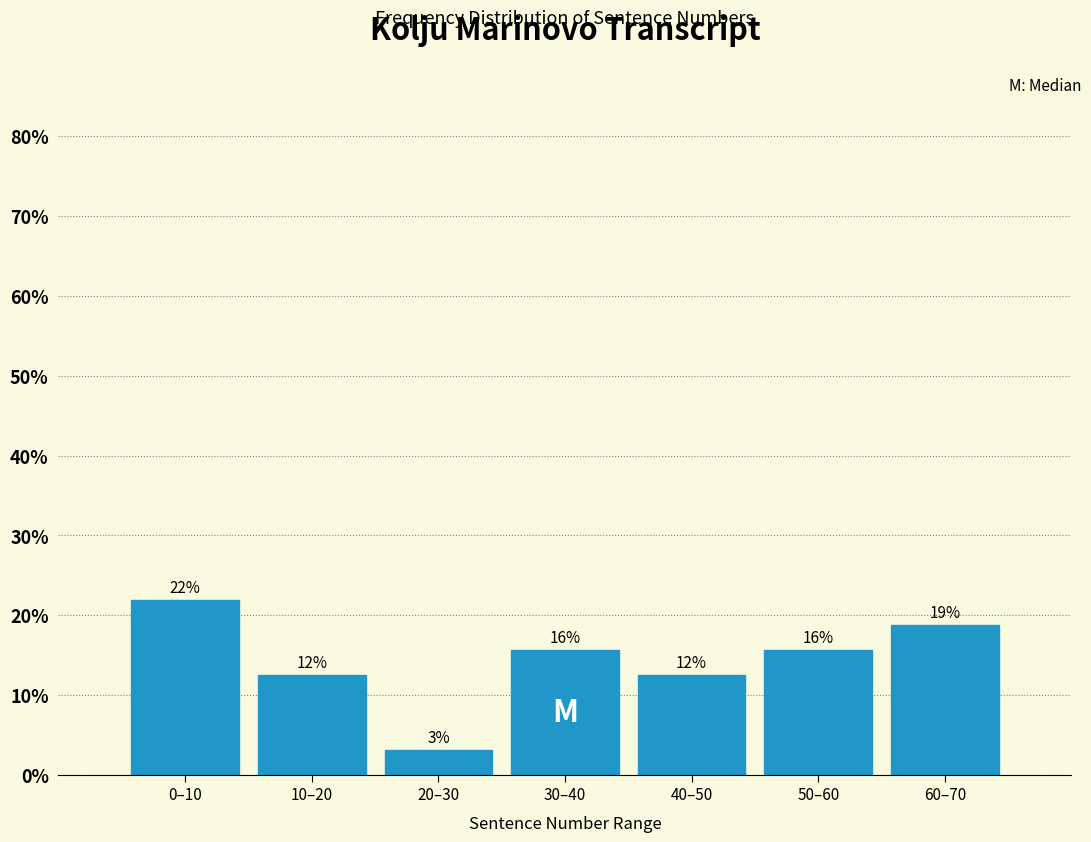

Are the bars horizontal?

No